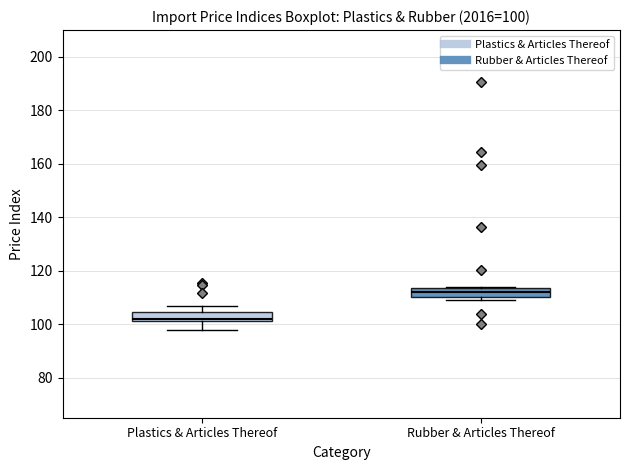

Which box has the highest median line?

Rubber & Articles Thereof